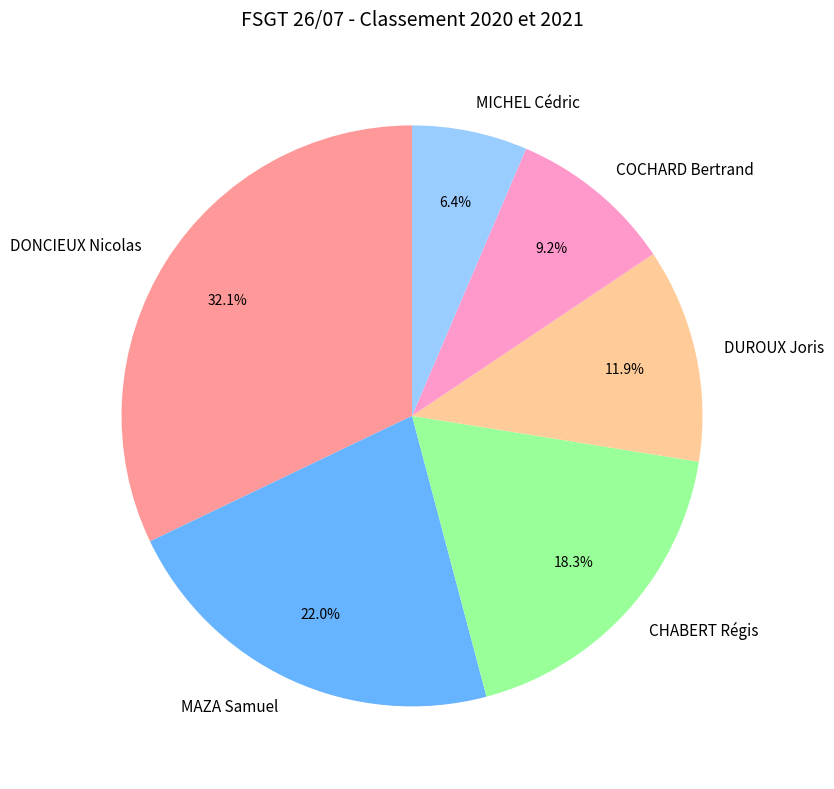

What portion of the pie excludes MAZA Samuel?

78.0%